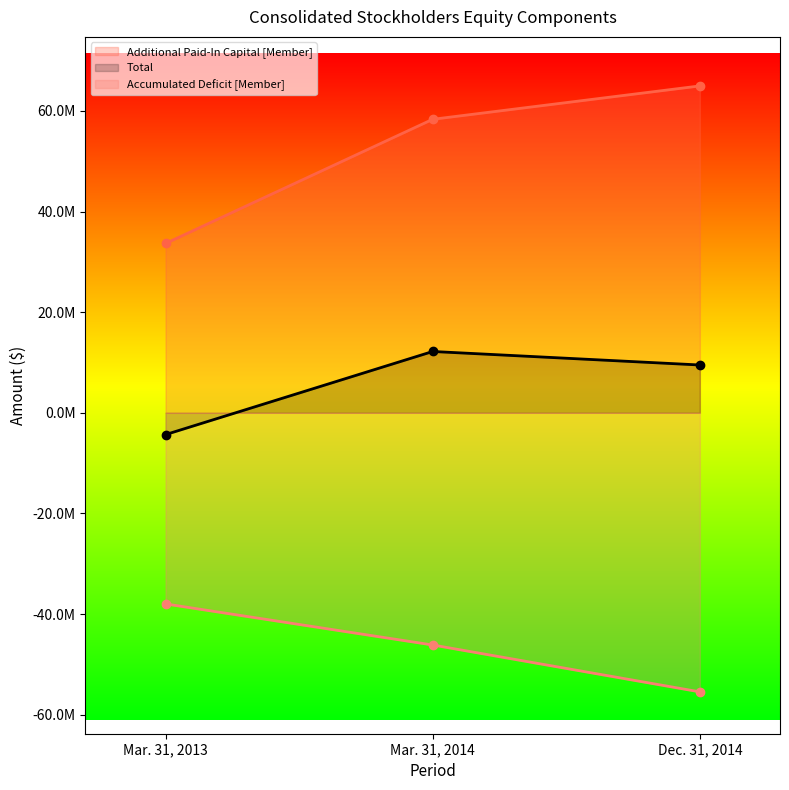

What is the greatest value displayed?

64956524